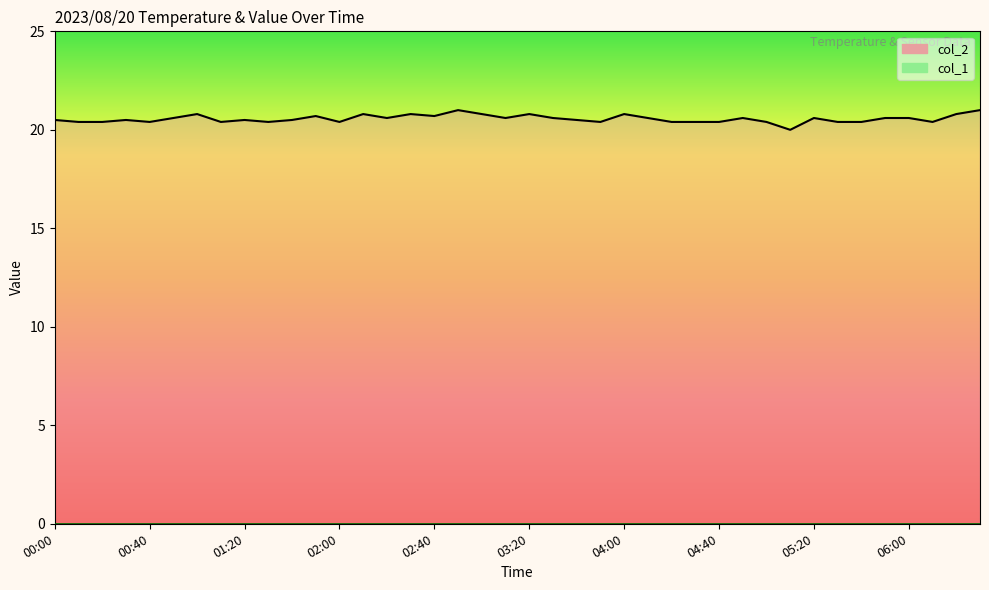

What are all the series names shown in the legend?

col_2 line, col_1 line